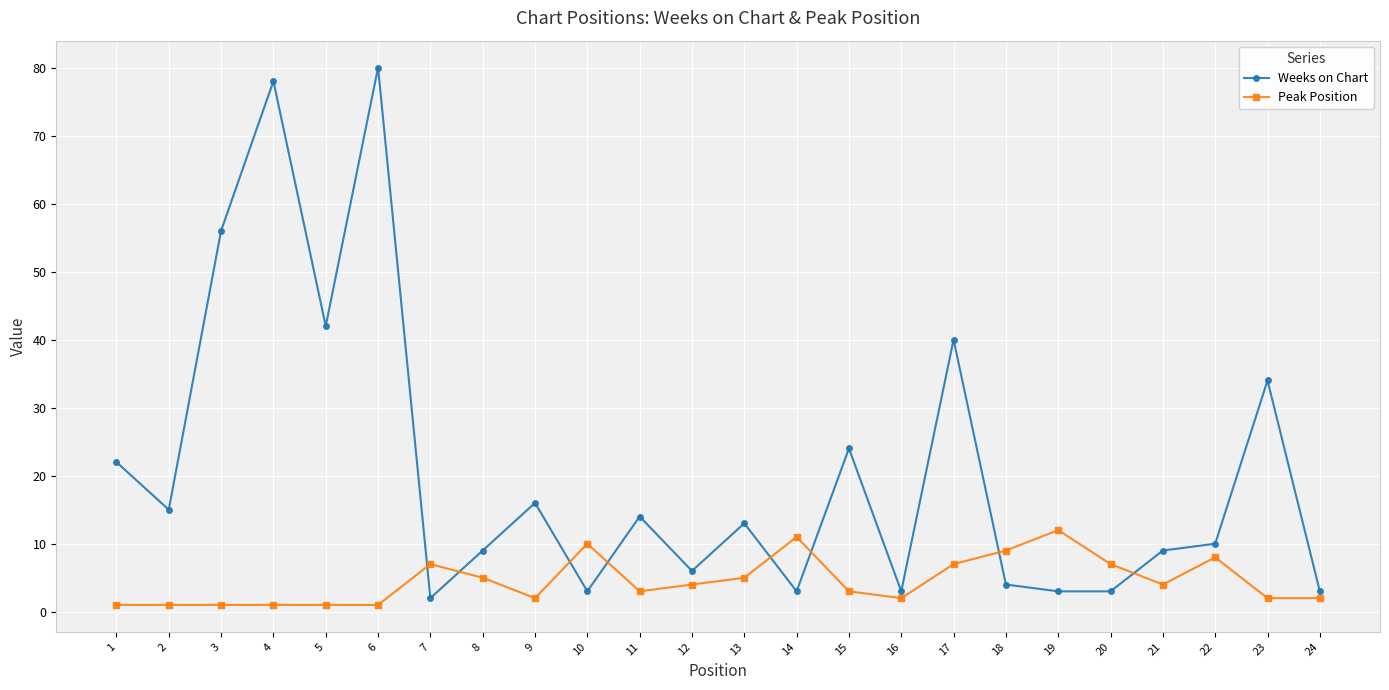

At which category does Weeks on Chart reach its first local peak?

4